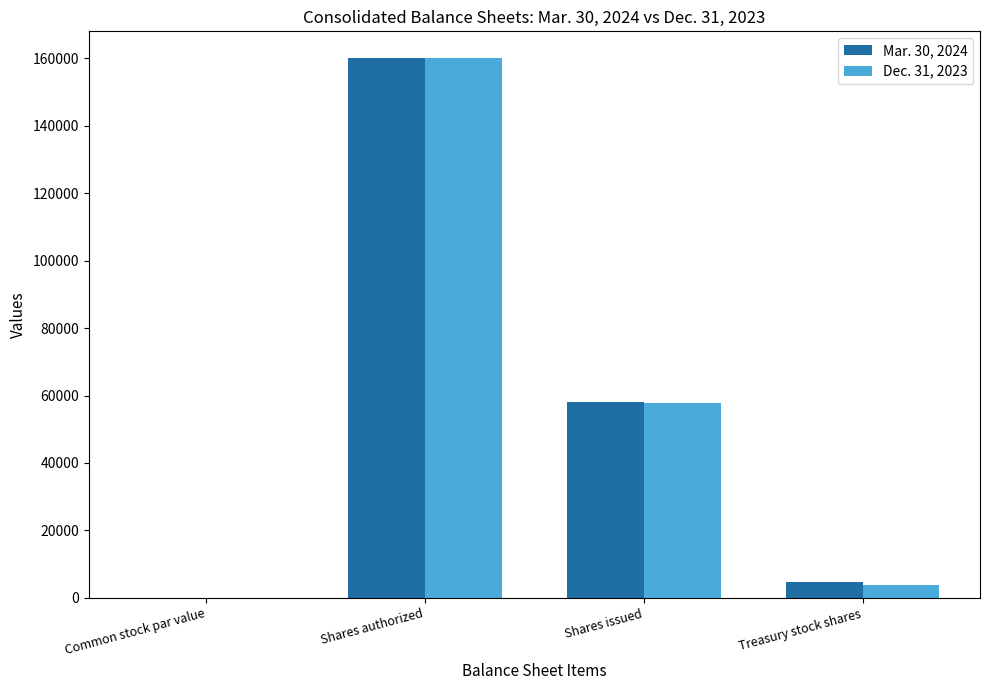

How many distinct data groups are displayed?

2